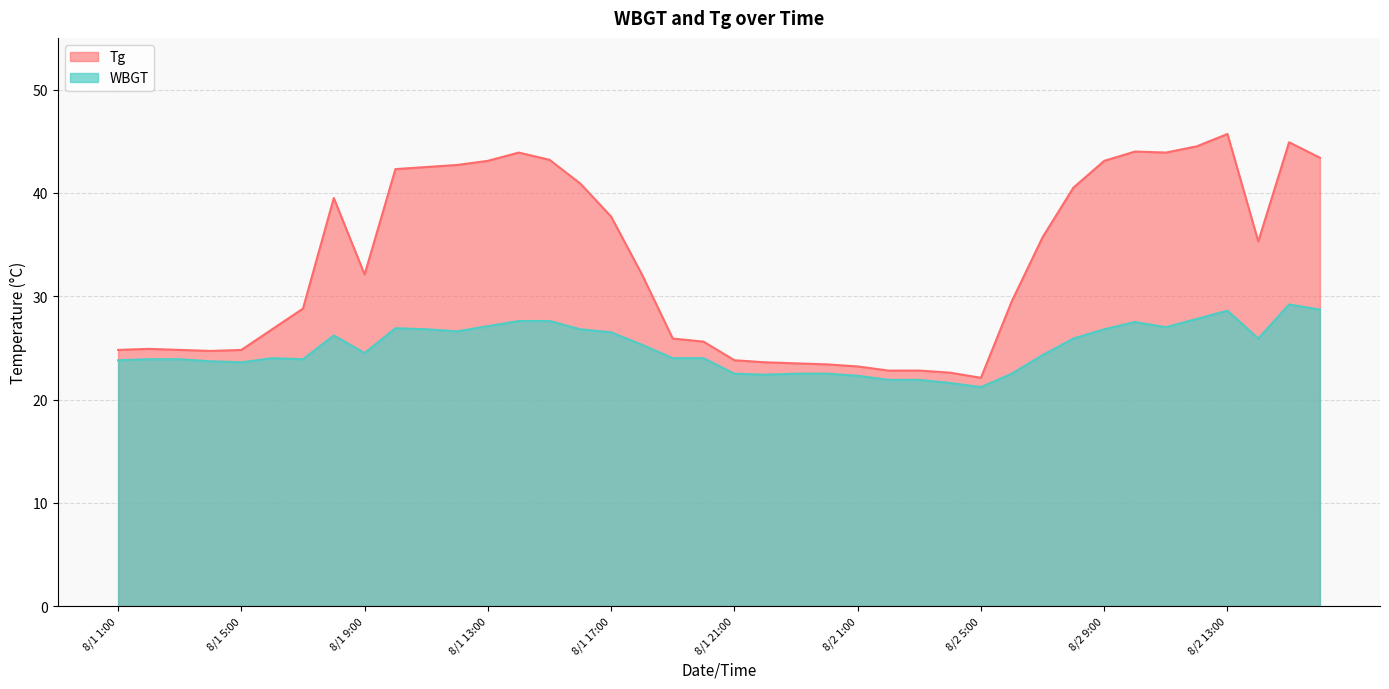

Reading left to right, extract all data points from this chart.

Tg: 24.8	24.9	24.8	24.7	24.8	26.8	28.8	39.5	32.1	42.3	42.5	42.7	43.1	43.9	43.2	40.9	37.7	32.1	25.9	25.6	23.8	23.6	23.5	23.4	23.2	22.8	22.8	22.6	22.1	29.5	35.7	40.5	43.1	44.0	43.9	44.5	45.7	35.3	44.9	43.4
WBGT: 23.8	23.9	23.9	23.7	23.6	24.0	23.9	26.2	24.5	26.9	26.8	26.6	27.1	27.6	27.6	26.8	26.5	25.3	24.0	24.0	22.5	22.4	22.5	22.5	22.3	21.9	21.9	21.6	21.2	22.5	24.3	25.9	26.8	27.5	27.0	27.8	28.6	25.9	29.2	28.7